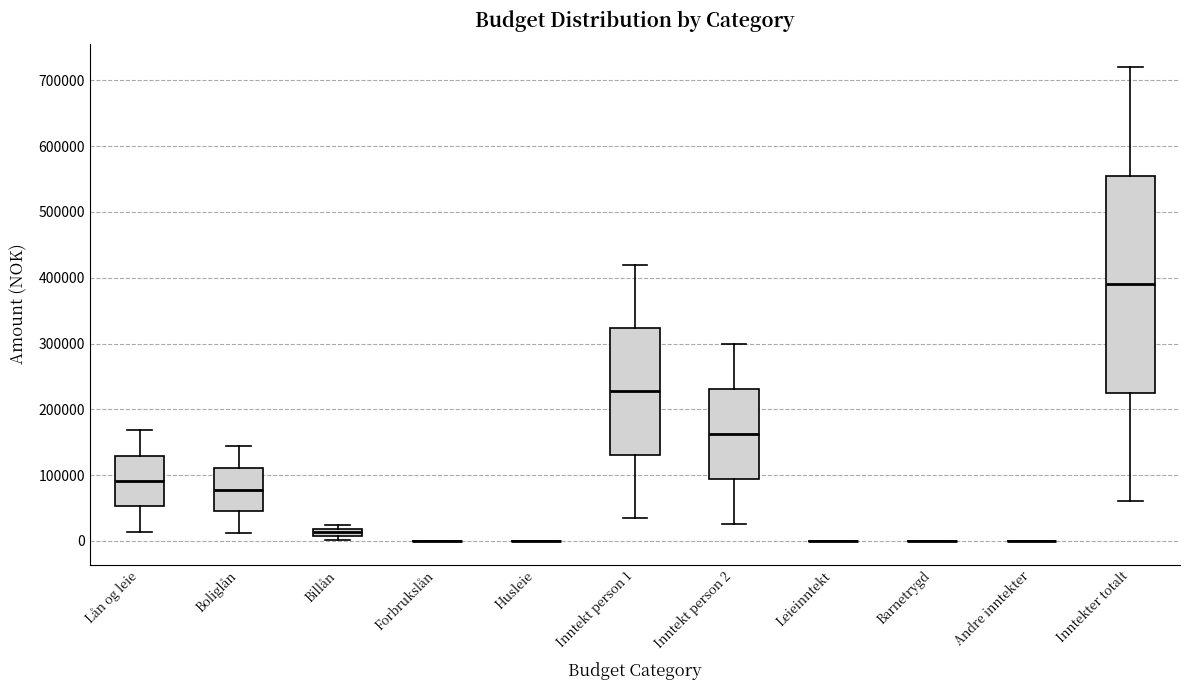

Which box is the tallest, from its lower edge to its upper edge?

Inntekter totalt